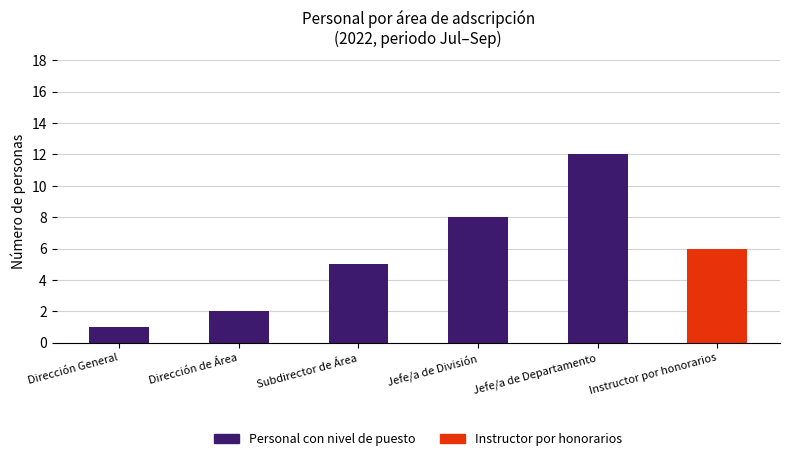

Does the chart contain stacked bars?

Yes